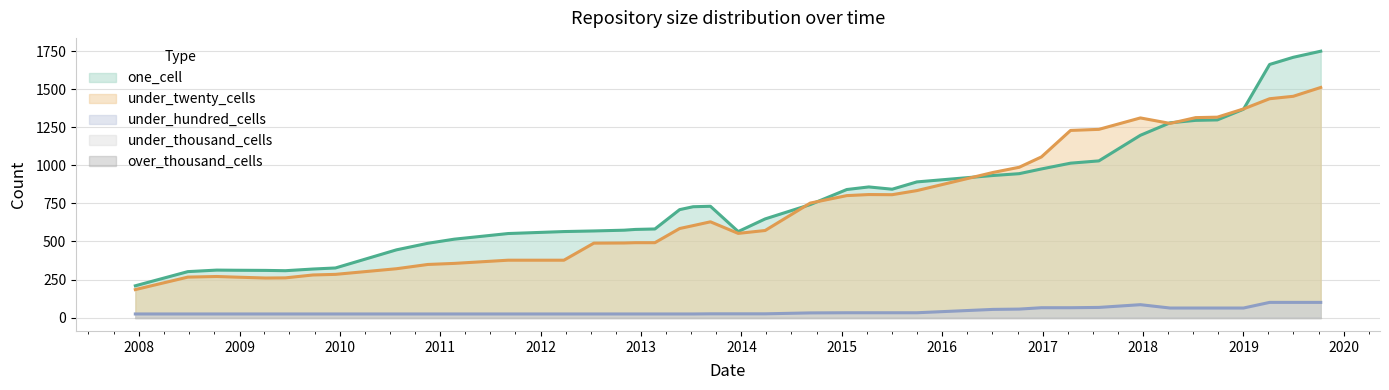

Does the chart have visible grid lines?

Yes